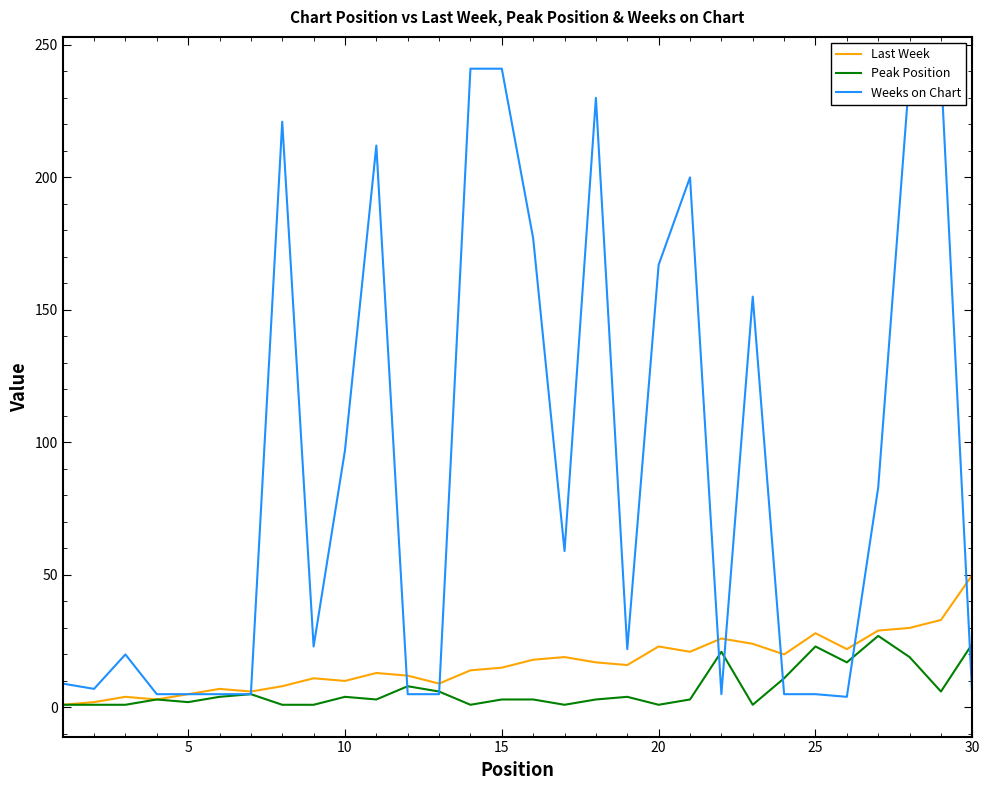

Is this an area chart (filled region under the line)?

No